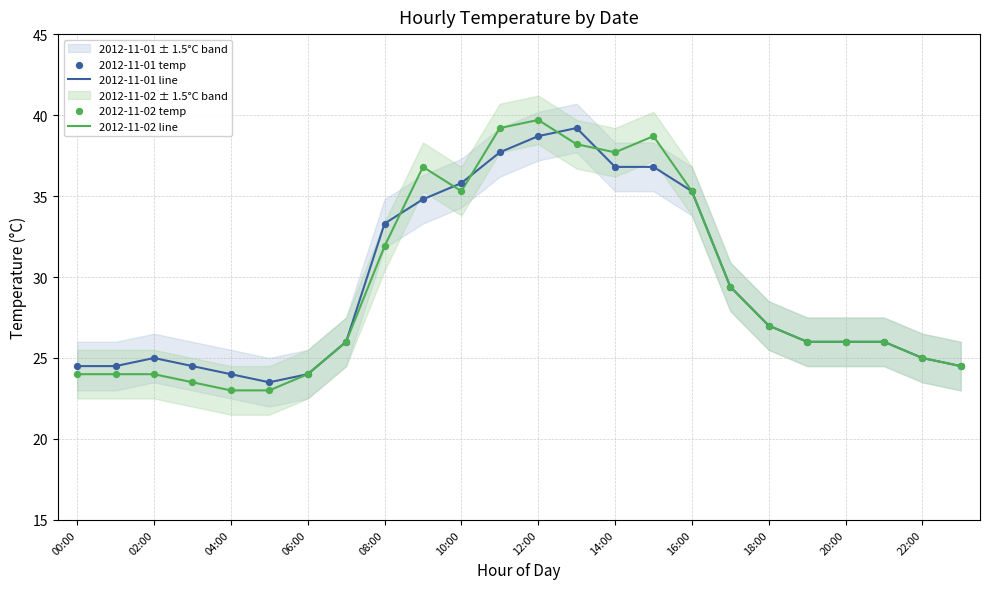

Which series reaches the minimum Y coordinate?

2012-11-02 line